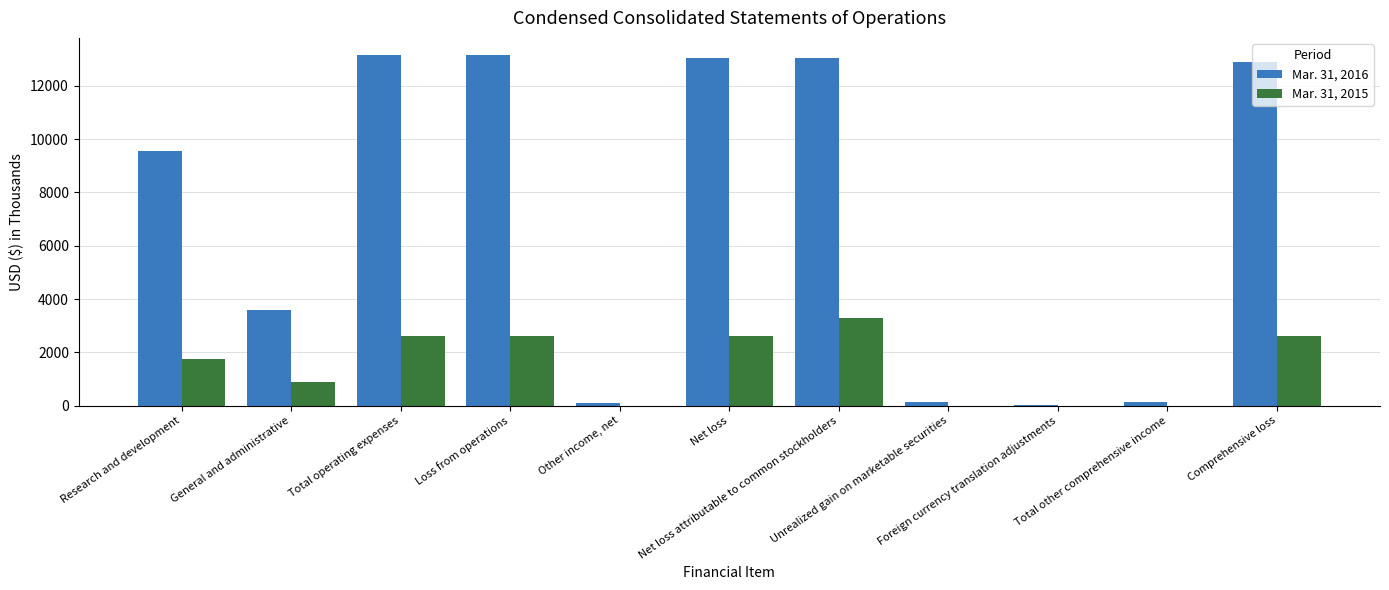

Which series has the largest total across all categories?

Mar. 31, 2016